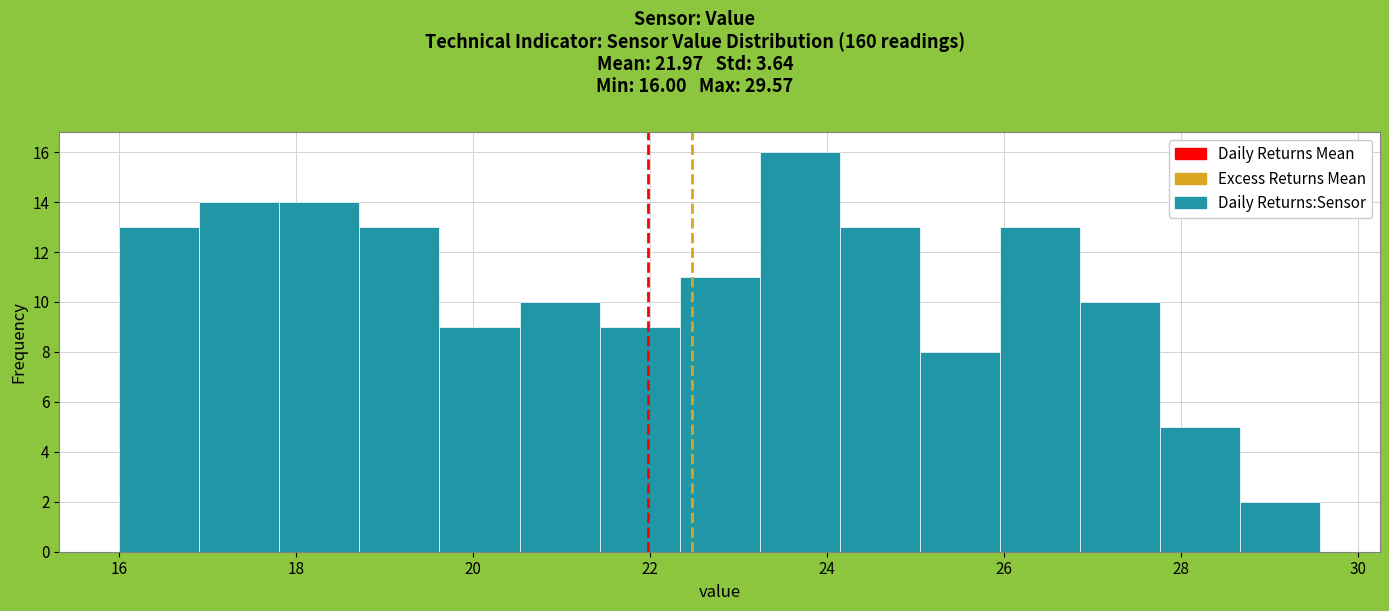

Over which range of the x-axis is the bar tallest?

23.2 to 24.2